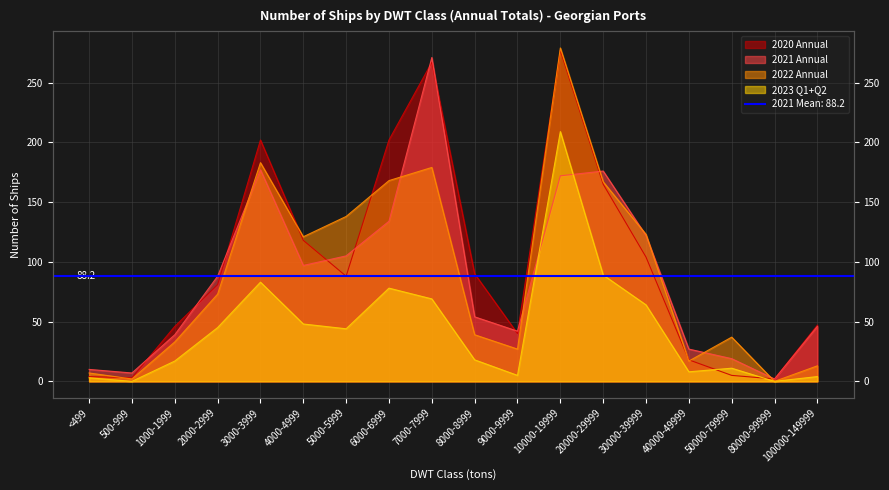

How many values in the 2022 Annual series exceed 73?

8